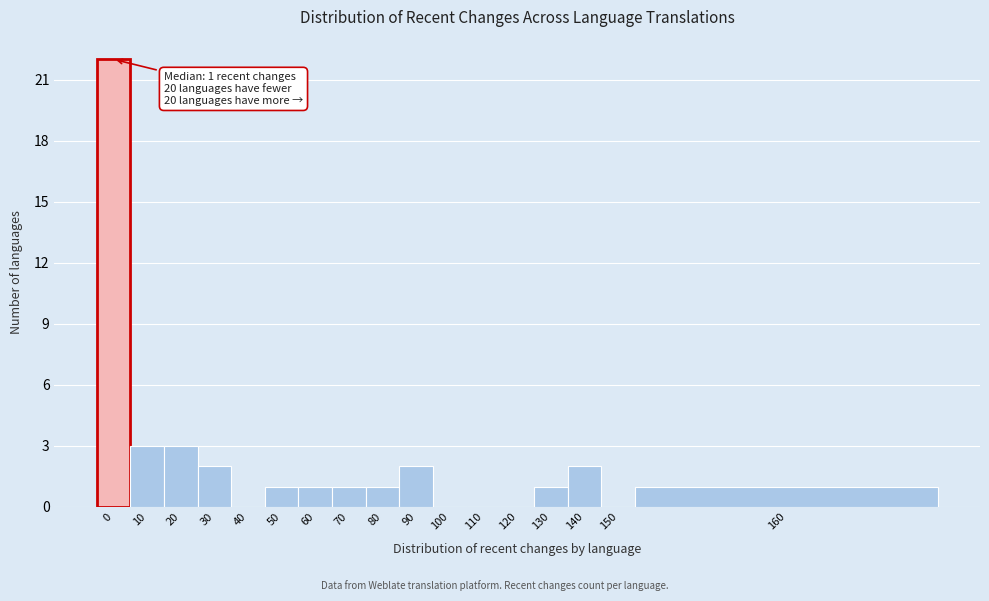

Reading left to right, what are all the values shown in this chart?

0=22	10=3	20=3	30=2	40=0	50=1	60=1	70=1	80=1	90=2	100=0	110=0	120=0	130=1	140=2	150=0	160=1